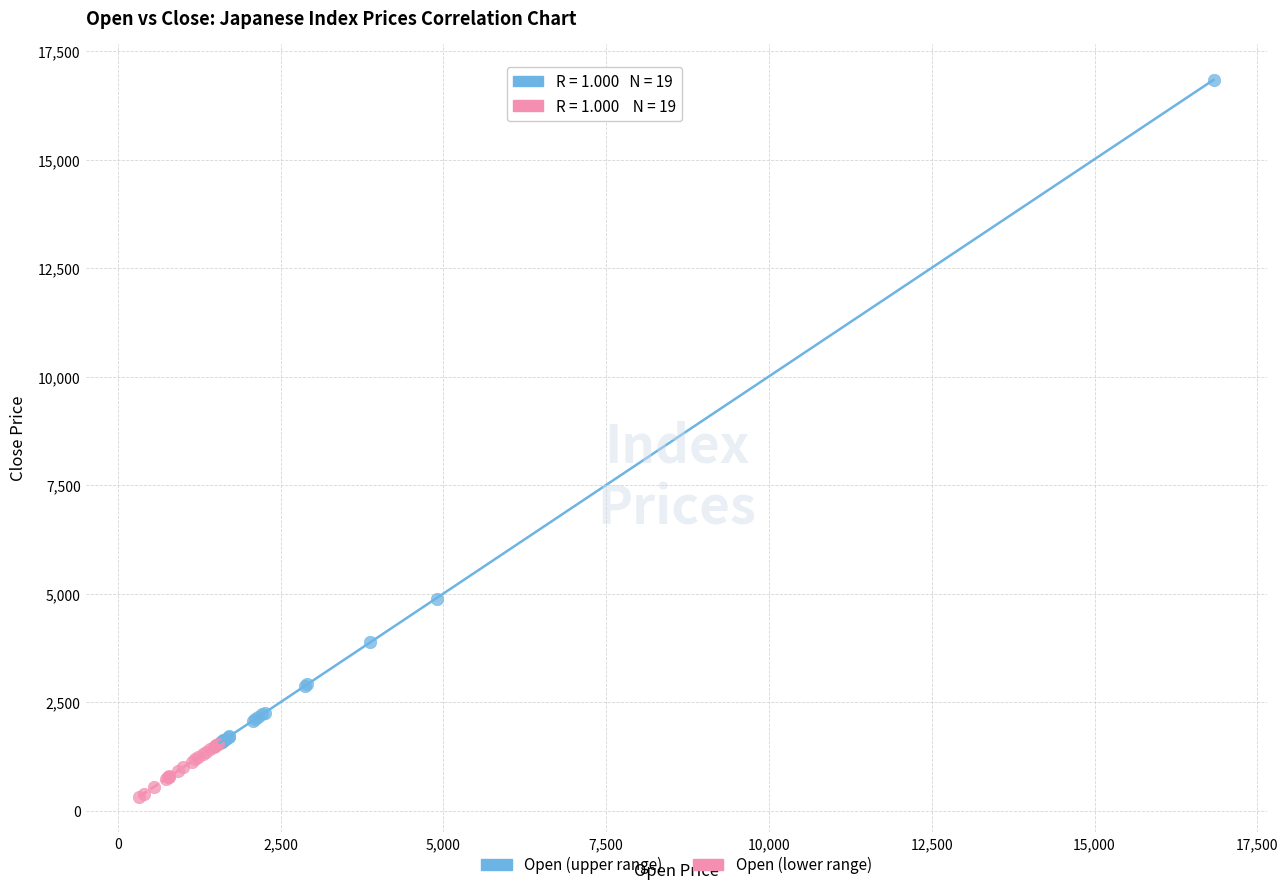

Which series has the largest Y range (max minus min)?

Open (upper range)